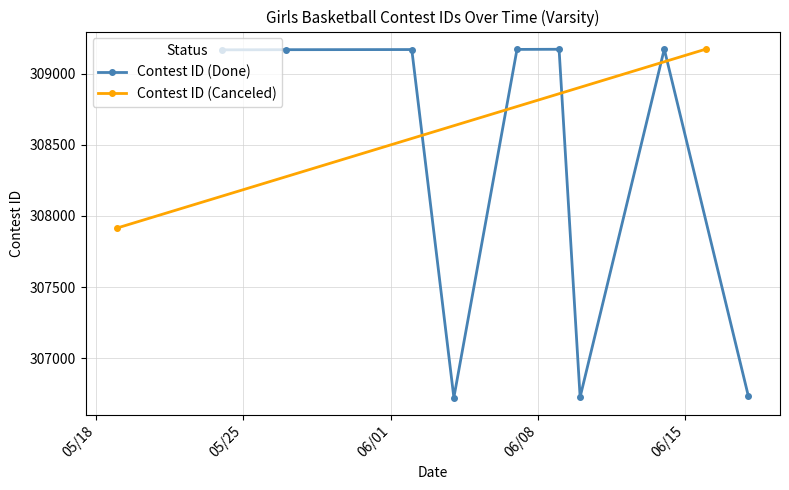

How many interior local peaks does the Contest ID (Done) series have?

3